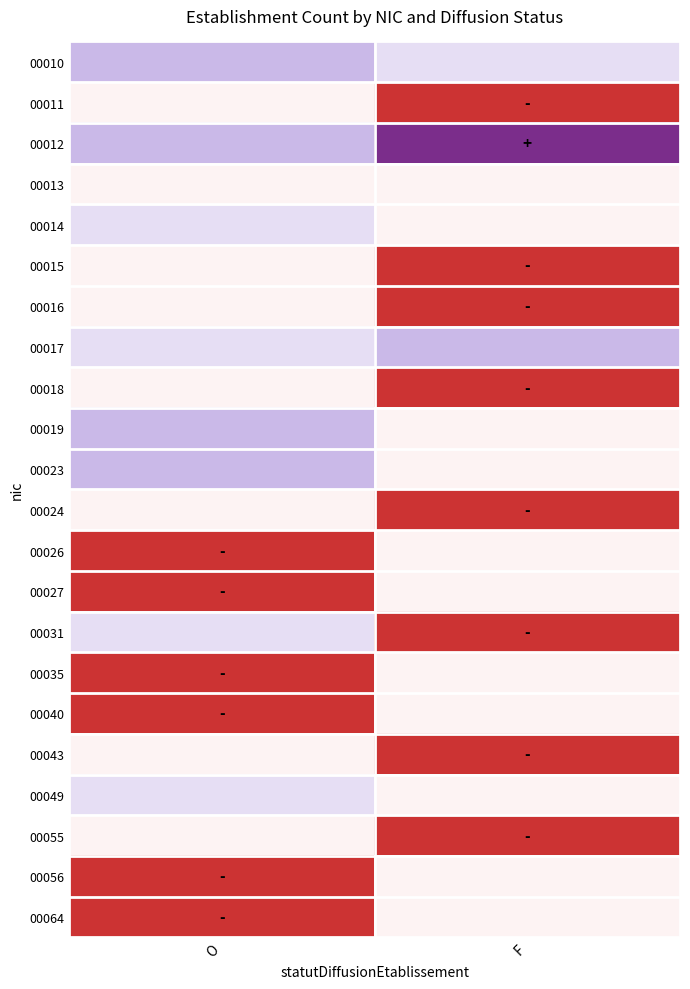

Reading left to right, what are all the values shown in this chart?

00010: O=3	F=2
00011: O=1	F=0
00012: O=3	F=5
00013: O=1	F=1
00014: O=2	F=1
00015: O=1	F=0
00016: O=1	F=0
00017: O=2	F=3
00018: O=1	F=0
00019: O=3	F=1
00023: O=3	F=1
00024: O=1	F=0
00026: O=0	F=1
00027: O=0	F=1
00031: O=2	F=0
00035: O=0	F=1
00040: O=0	F=1
00043: O=1	F=0
00049: O=2	F=1
00055: O=1	F=0
00056: O=0	F=1
00064: O=0	F=1